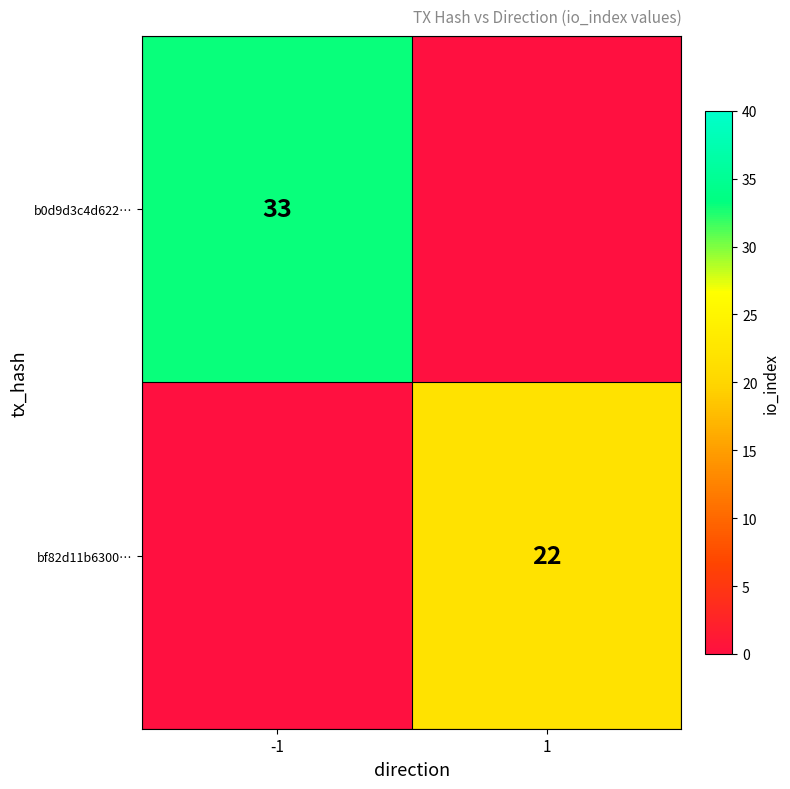

Count the number of categories in the chart.

2